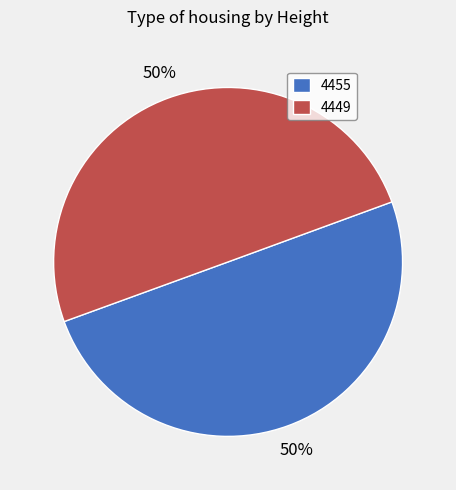

To the nearest percent, what portion does 4455 represent?

50%